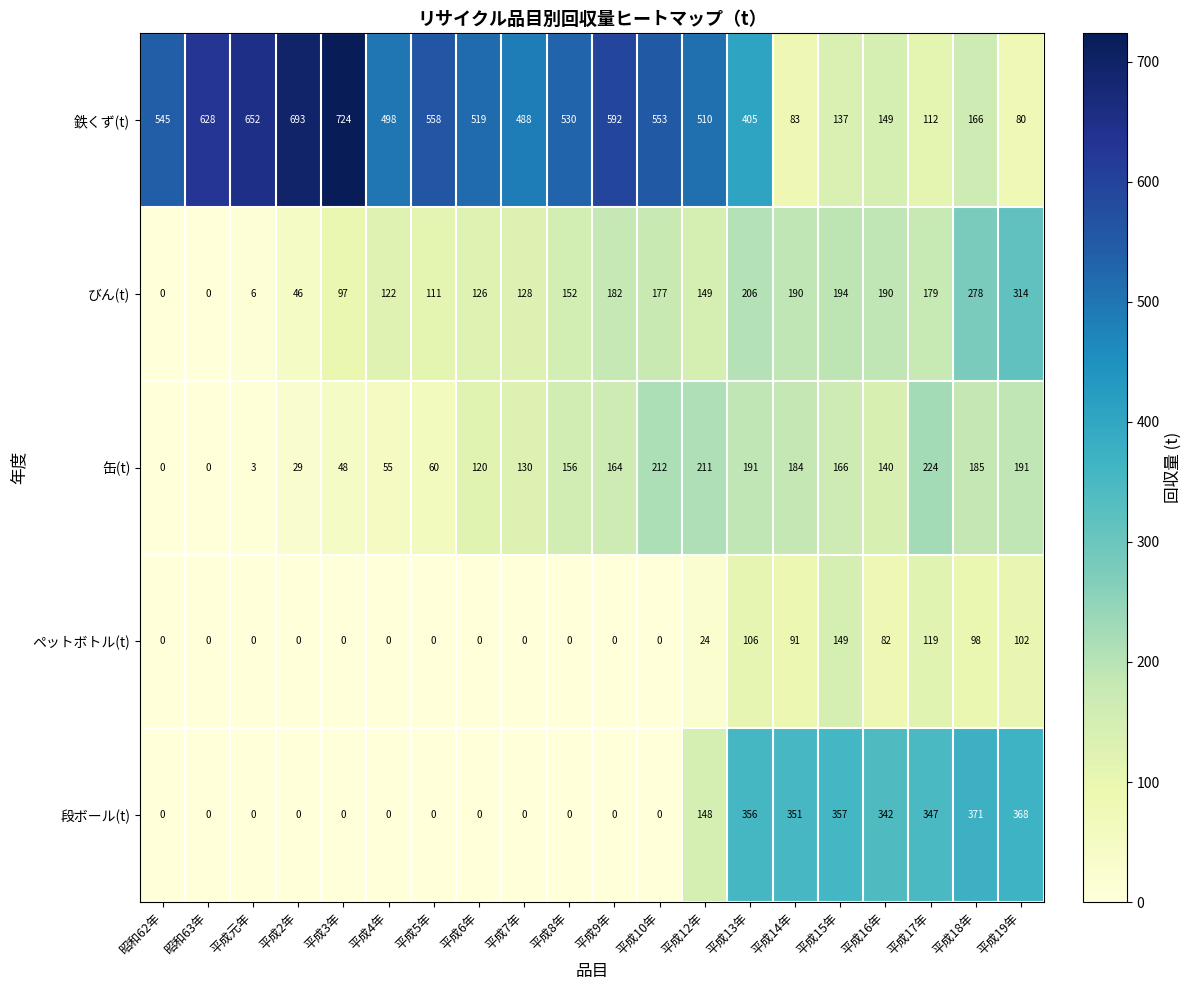

What is the approximate value of 缶(t) at 平成14年?

184